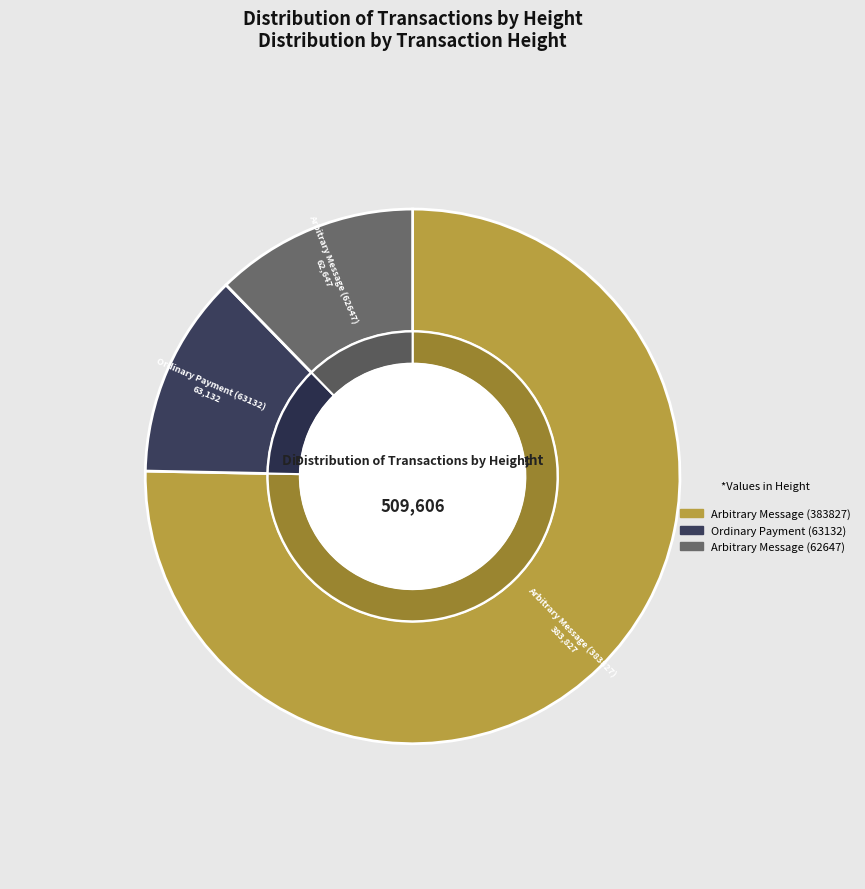

What is the change in value from 383827 to 63132?

-320695